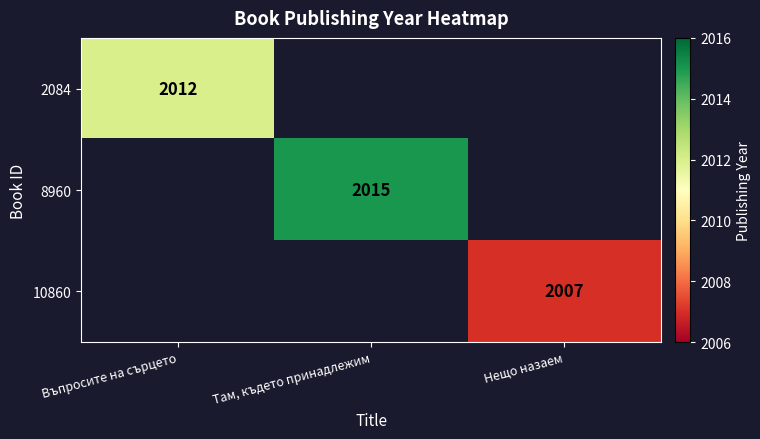

Is it true that 2084 equals 2759 at Въпросите на сърцето?

False